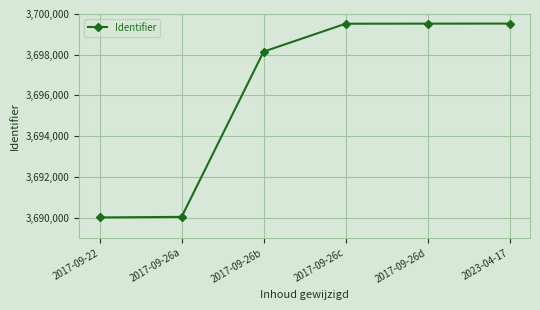

What is the change in value from 2017-09-26c to 2017-09-26d?

+5